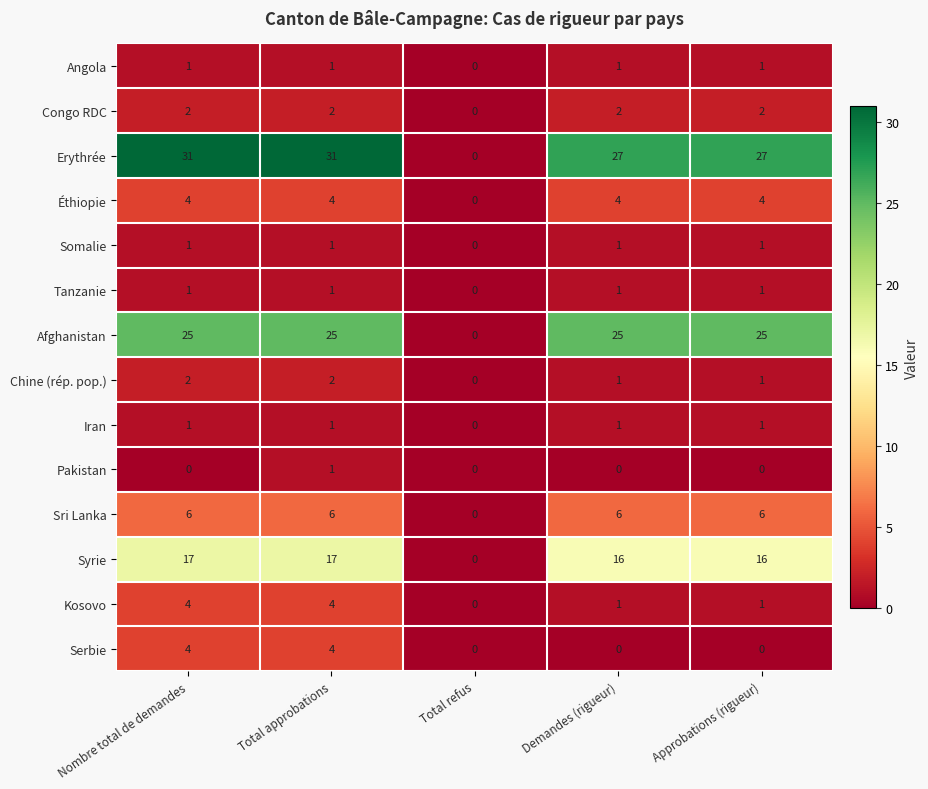

How many distinct data groups are displayed?

14